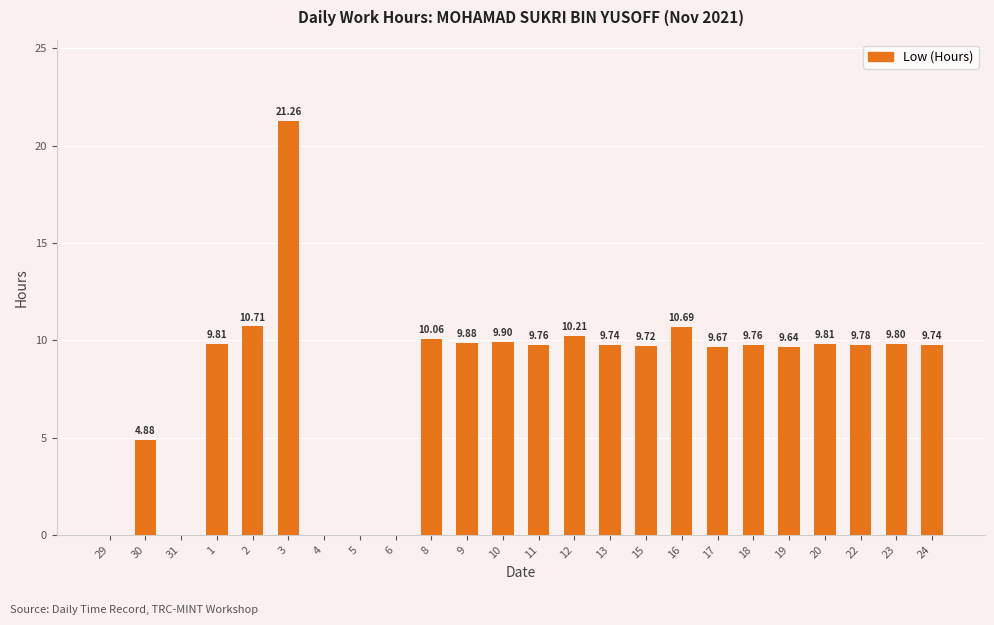

Are the bars horizontal?

No